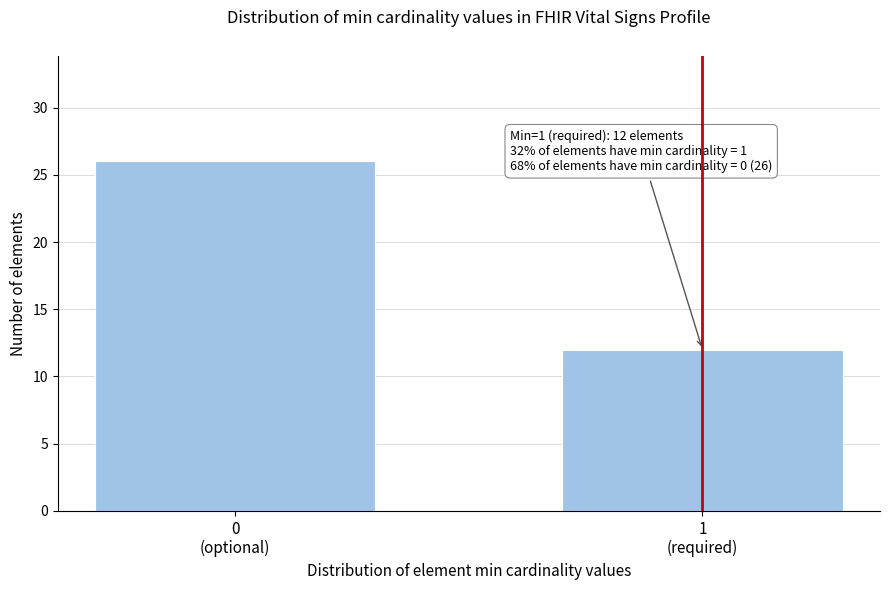

Reading left to right, what are all the values shown in this chart?

26	12